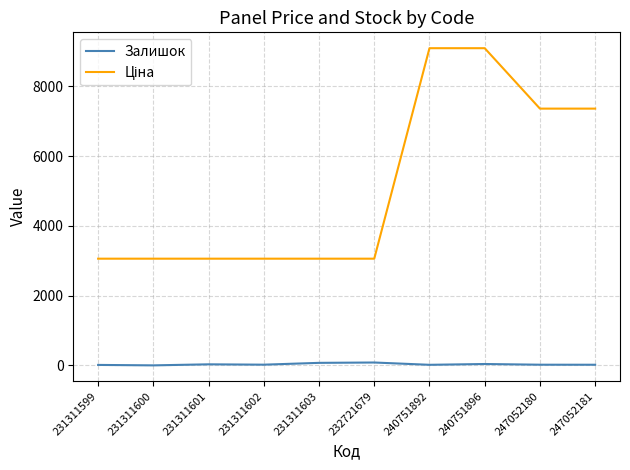

What is the greatest value displayed?

9092.0